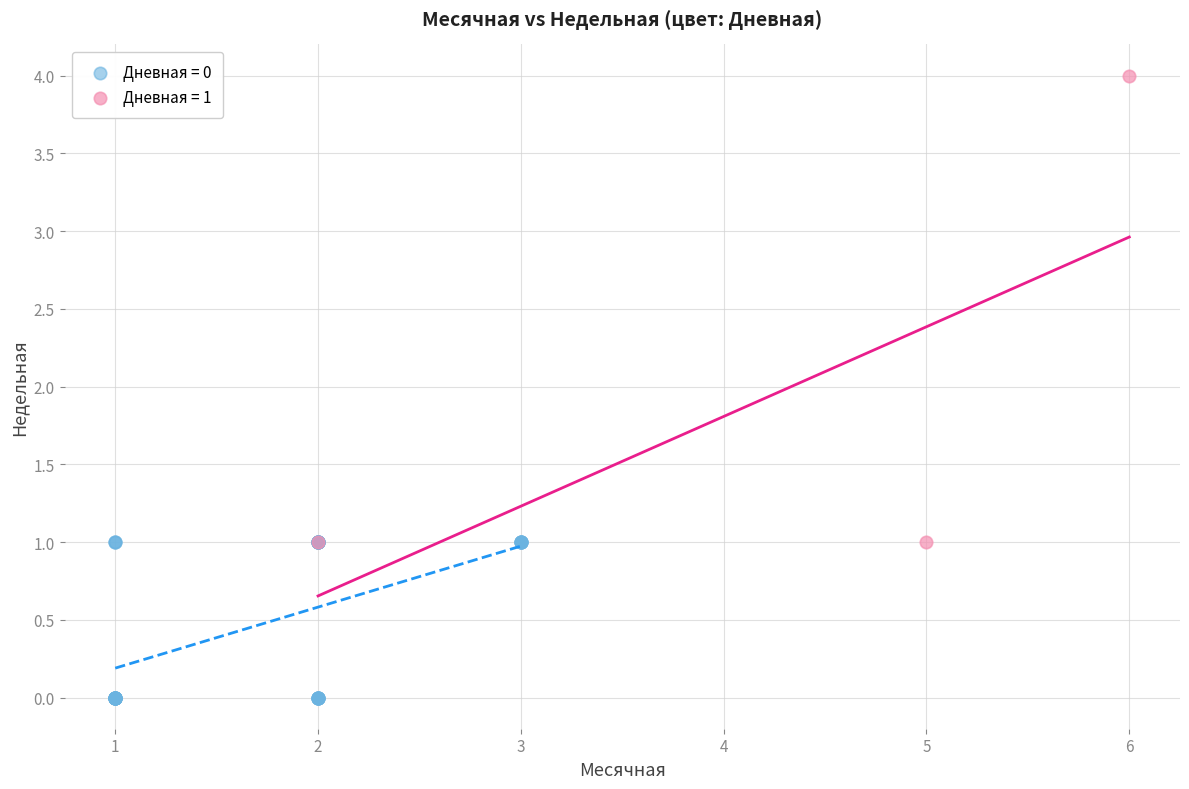

Which series contains the highest Y value?

Дневная = 1